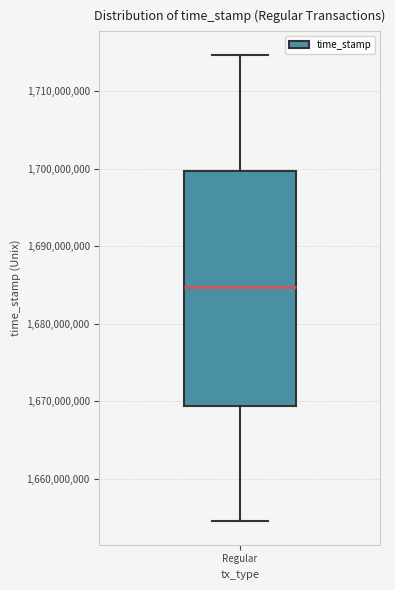

Transcribe this box plot: give where the median line is, the range the box spans, and where the two whiskers end, as read against the y-axis. The values are not printed on the chart, so give them approximately, as read against the axis.

median 1685000000, box 1669000000 to 1700000000, whiskers 1654000000 to 1715000000